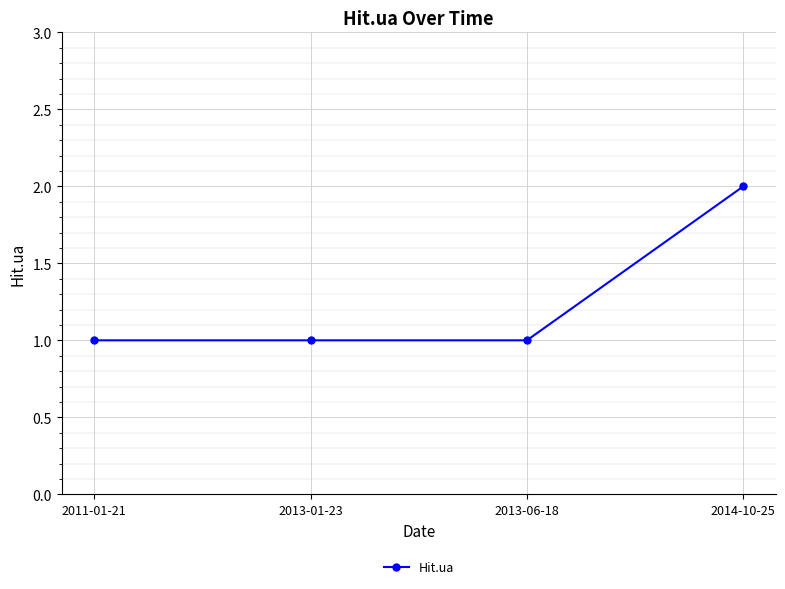

What is the sum of the values at 2013-06-18 and 2014-10-25?

3